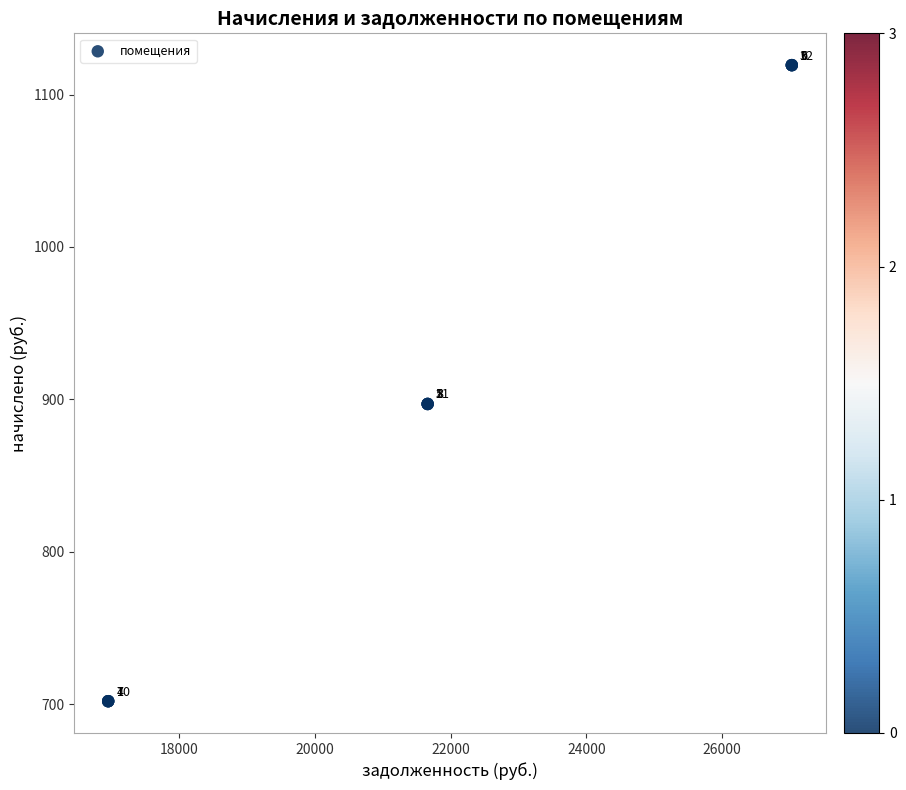

What Y value in the scatter plot is closest to 910?

897.0